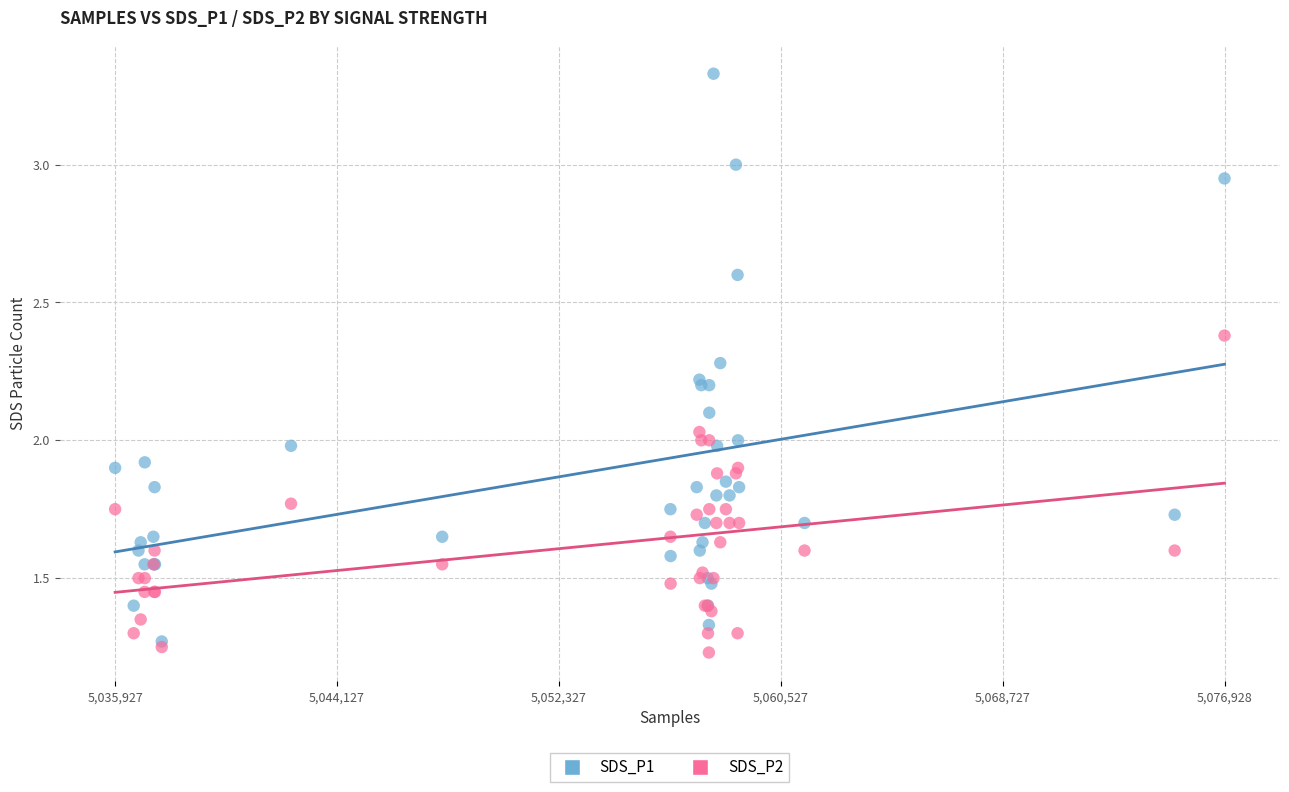

What are all the series names shown in the legend?

SDS_P1, SDS_P2